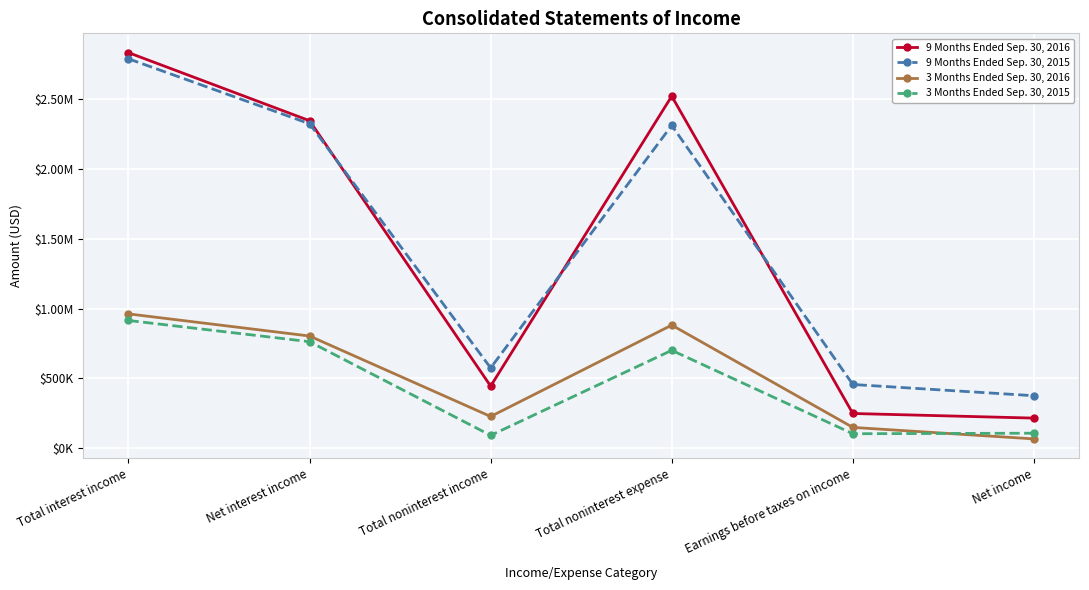

Between Total noninterest income and Net income, which series saw the biggest shift?

9 Months Ended Sep. 30, 2016